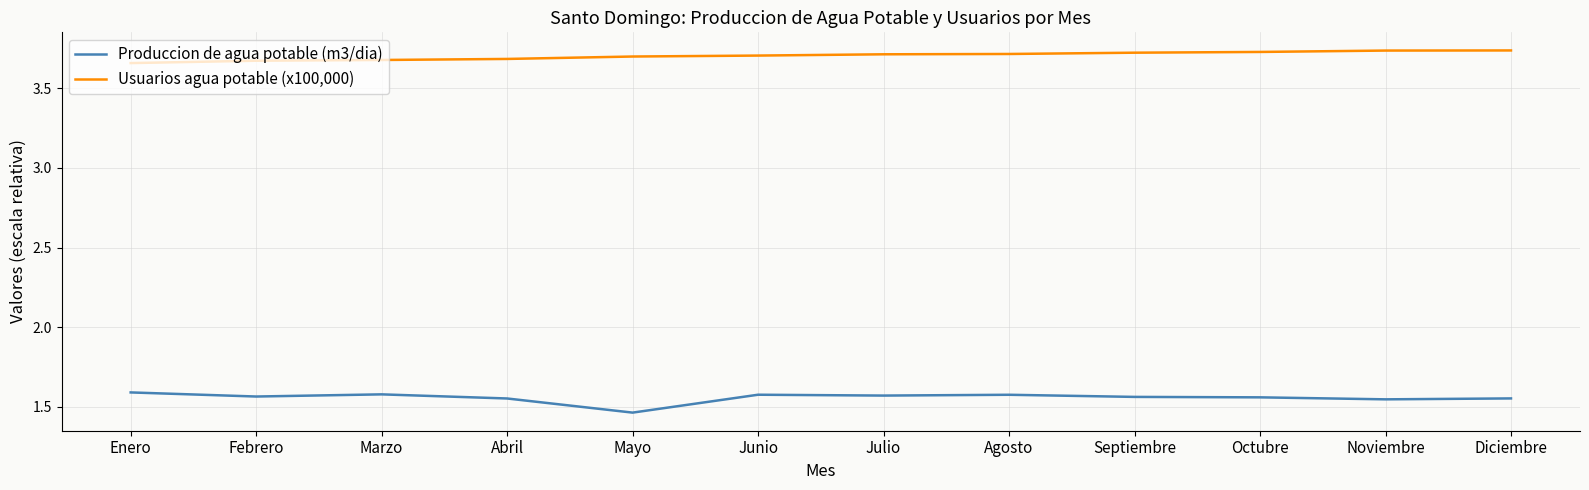

What position from the left is Abril?

4